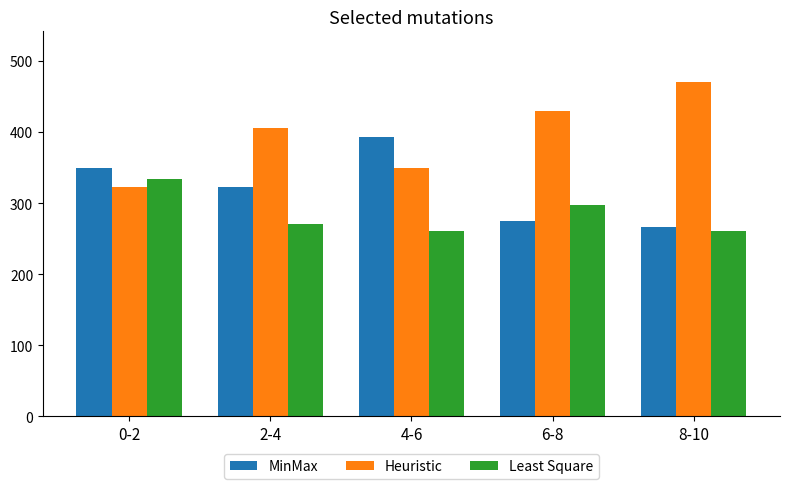

What is the lowest value of the Heuristic series?

323